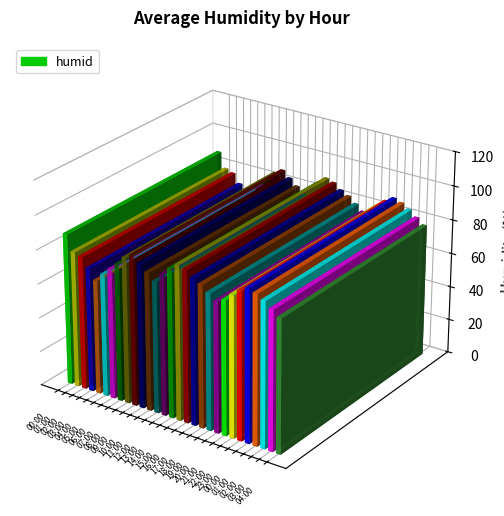

Which label corresponds to the smallest value in the chart?

04:00